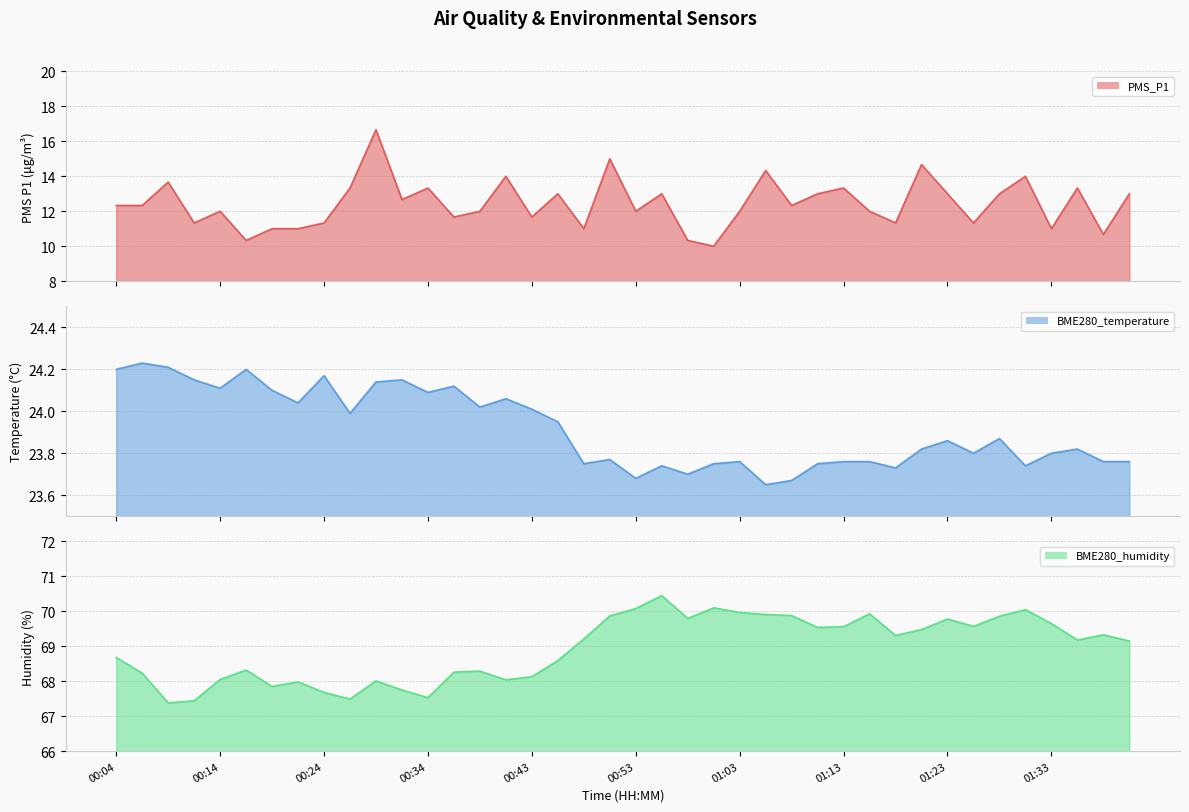

The PMS_P1 series shows 13.3 at 00:26. True or false?

True